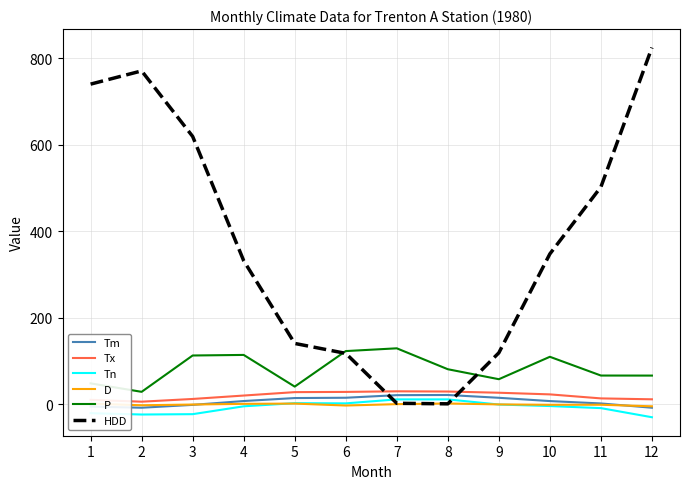

Is the value of D at 11 greater than the value of Tx at 8?

No